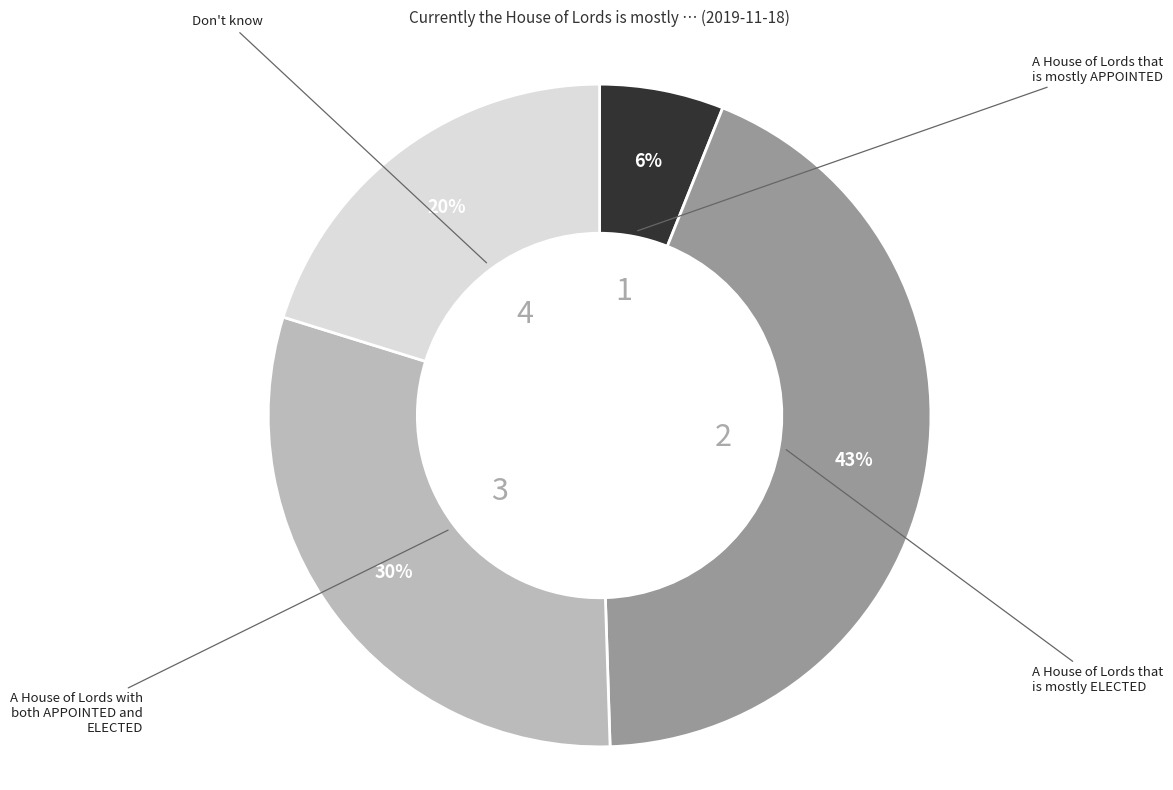

Is there any slice that represents more than half of the pie?

No